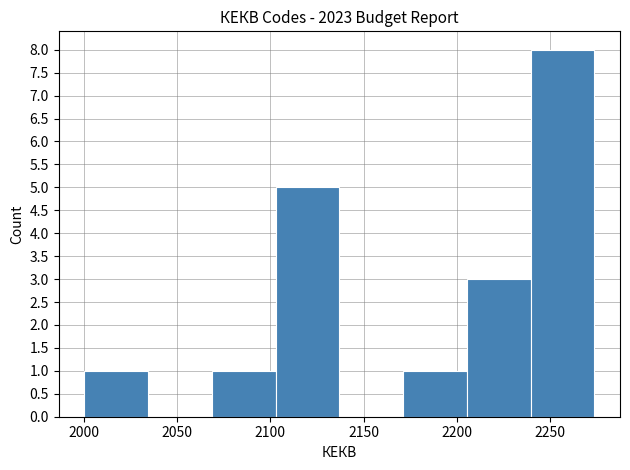

Reading left to right, list every bar in this chart as the range it spans on the x-axis followed by its height. Neither the bar edges nor the heights are printed on the chart, so give them approximately, as read against the axes.

2000 to 2035: 1
2035 to 2070: 0
2070 to 2105: 1
2105 to 2135: 5
2135 to 2170: 0
2170 to 2205: 1
2205 to 2240: 3
2240 to 2275: 8